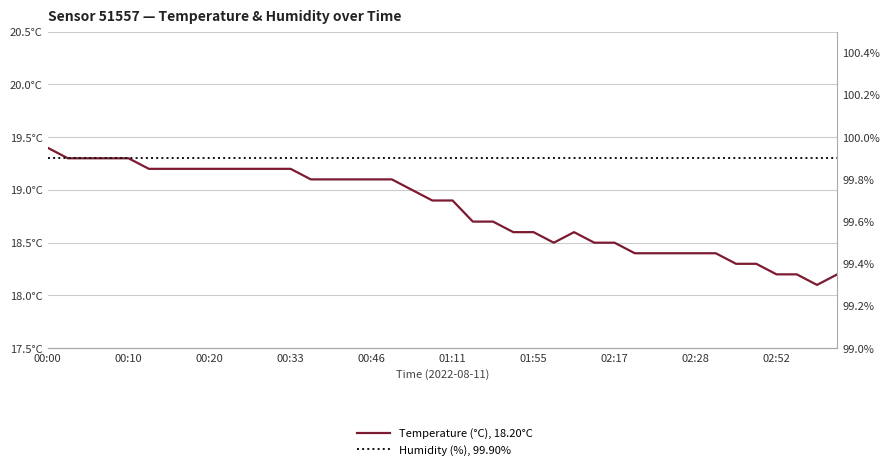

True or false: Temperature (°C), 18.20°C has a value of 28.0 at 02:28.

False